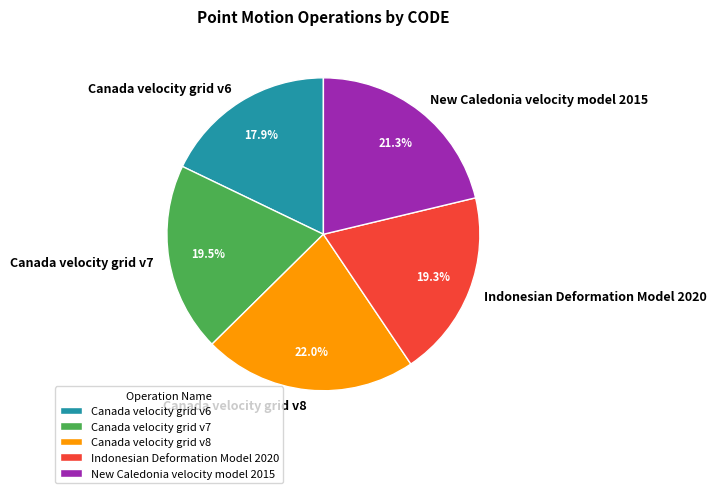

True or false: New Caledonia velocity model 2015 accounts for 35% of the total.

False